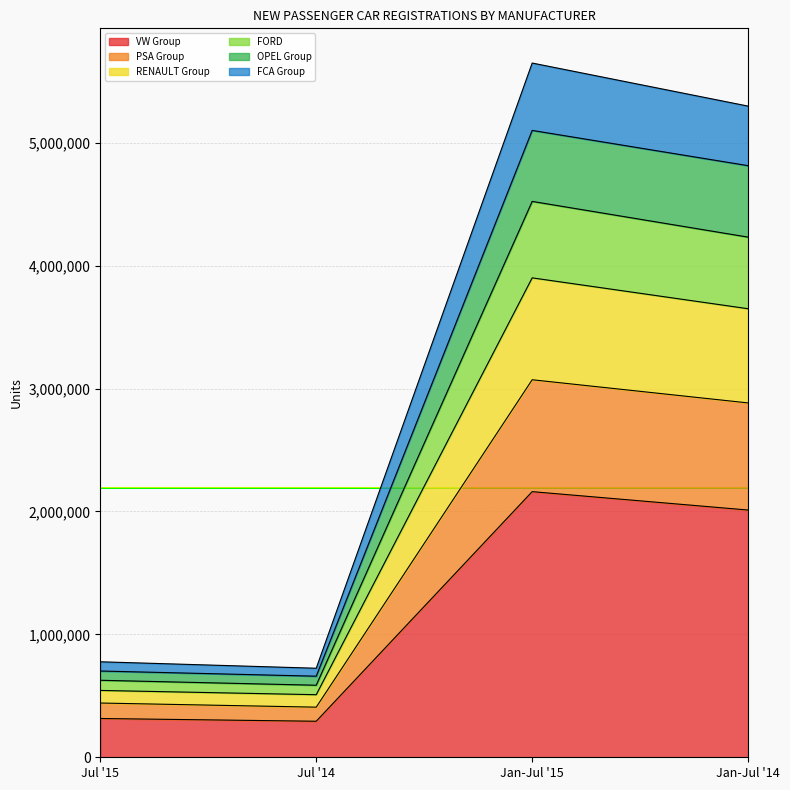

What is the minimum value for VW Group?

293179